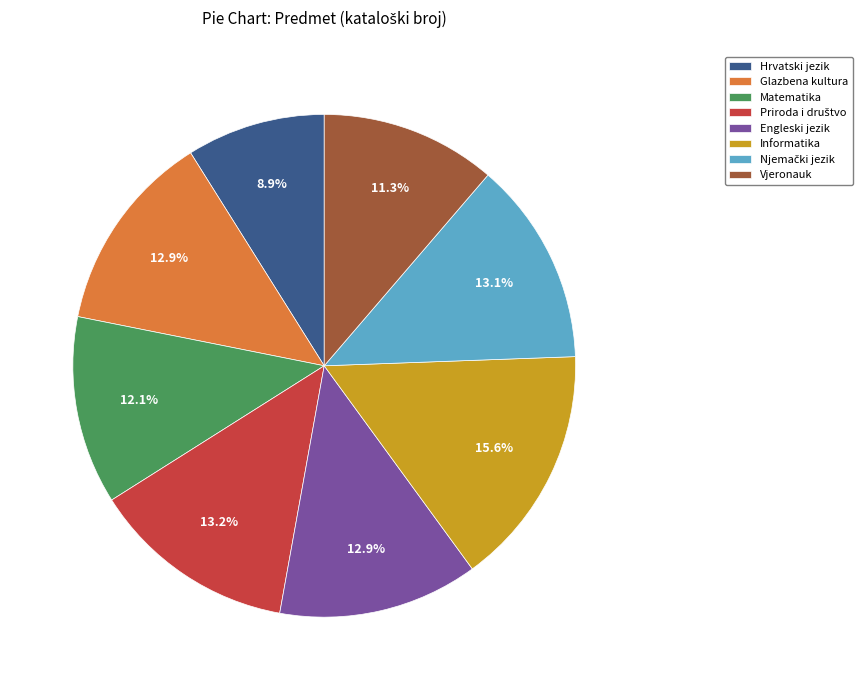

Which category has the biggest portion of the pie?

Informatika